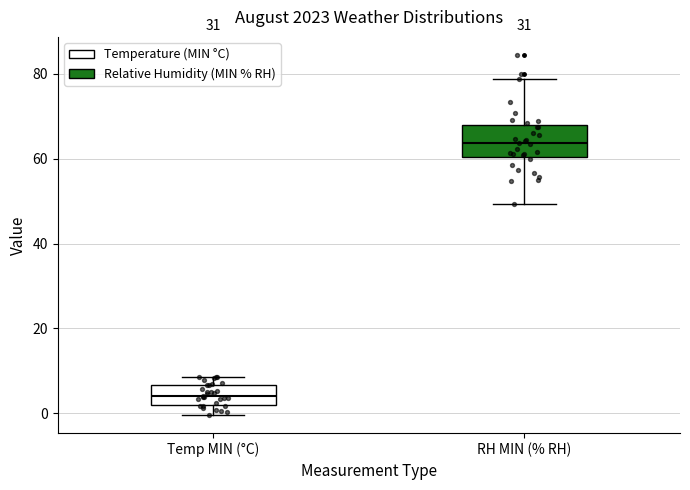

Reading left to right, read every box against the y-axis: the position of its median line, the range the box covers, and the ends of its whiskers. The values are not printed on the chart, so give them approximately, as read against the axis.

Temp MIN (°C): median 4, box 2 to 6, whiskers 0 to 8
RH MIN (% RH): median 64, box 60 to 68, whiskers 50 to 78